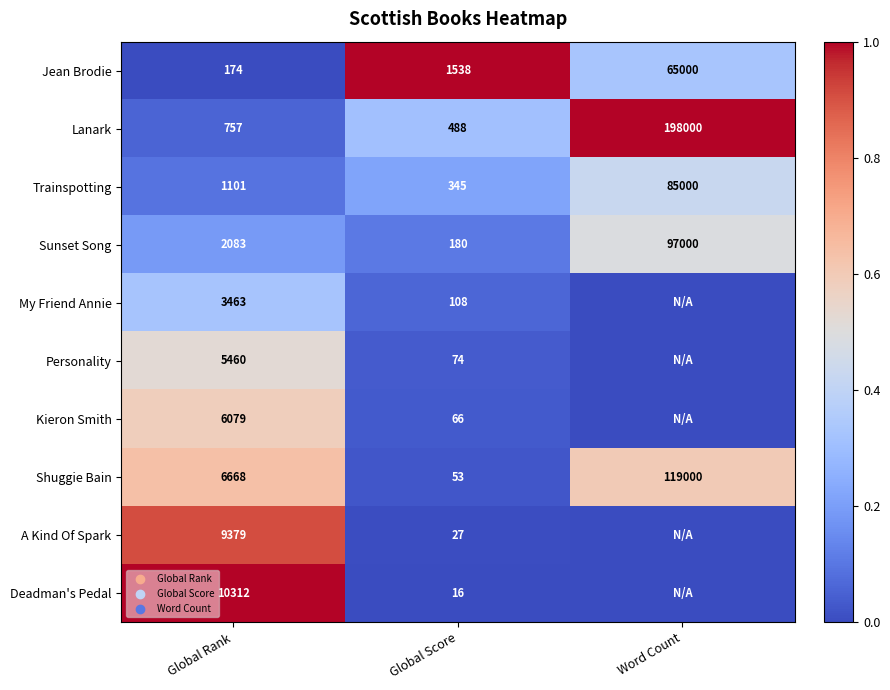

Read the Sunset Song value at Global Score.

180